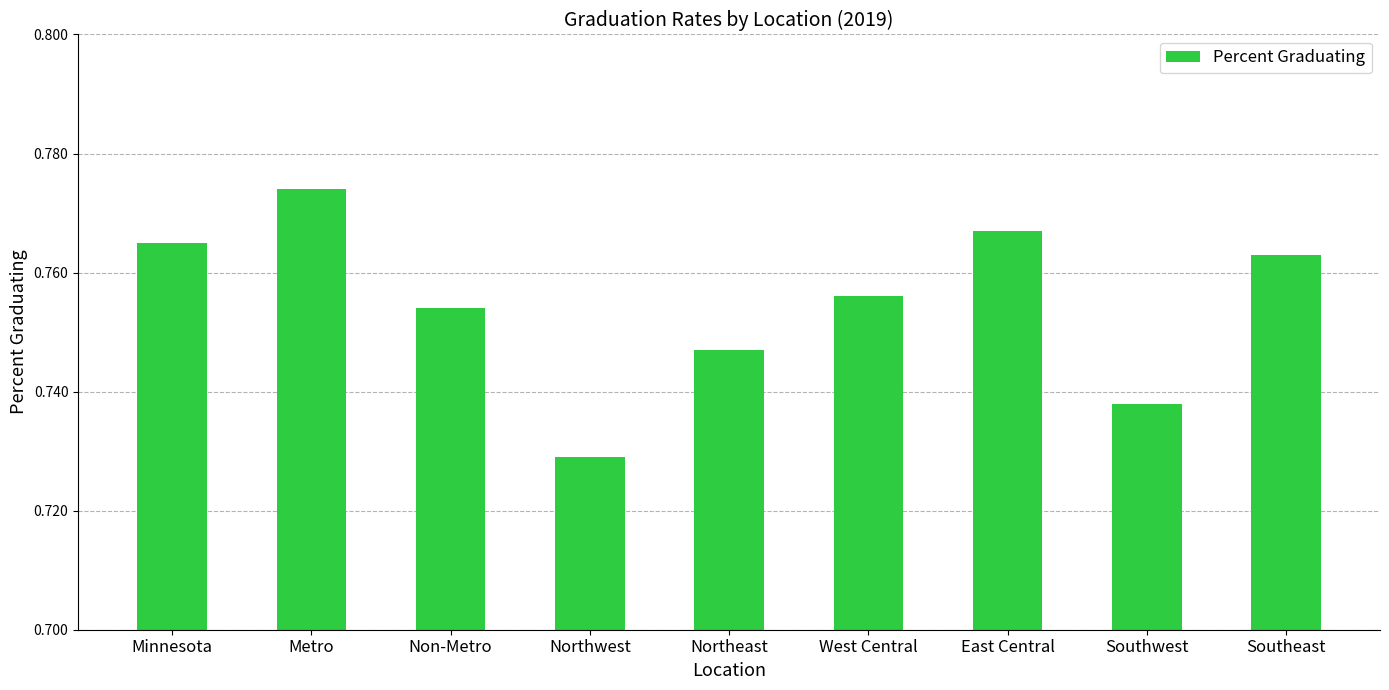

At which category does the chart reach its minimum across all series?

Northwest